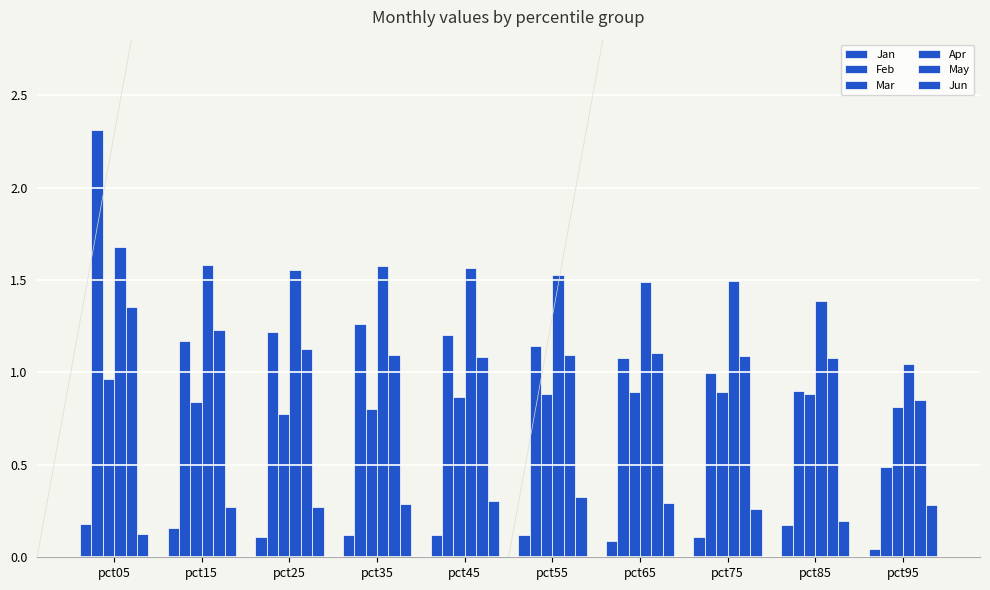

Is the value of Feb at pct25 greater than the value of Apr at pct85?

No